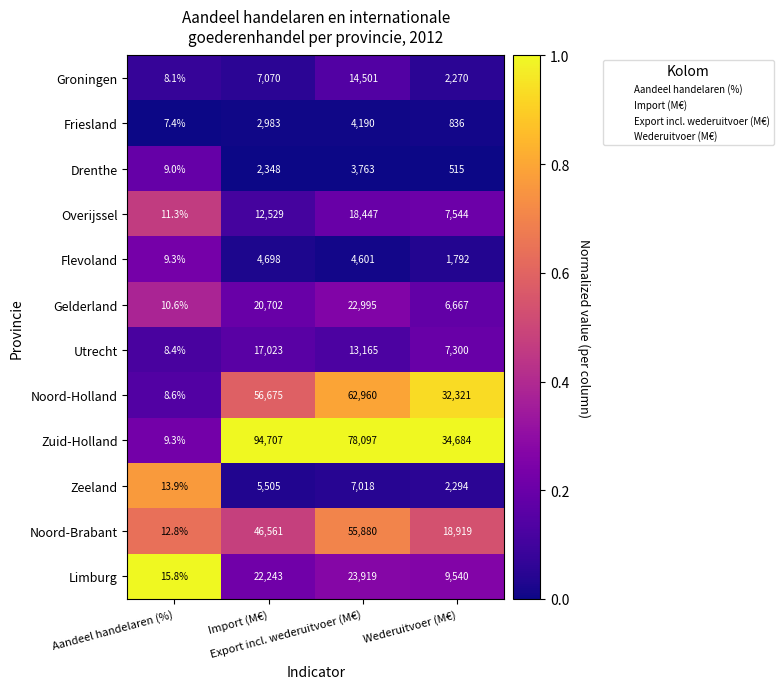

Which series has the largest range (max minus min)?

Zuid-Holland